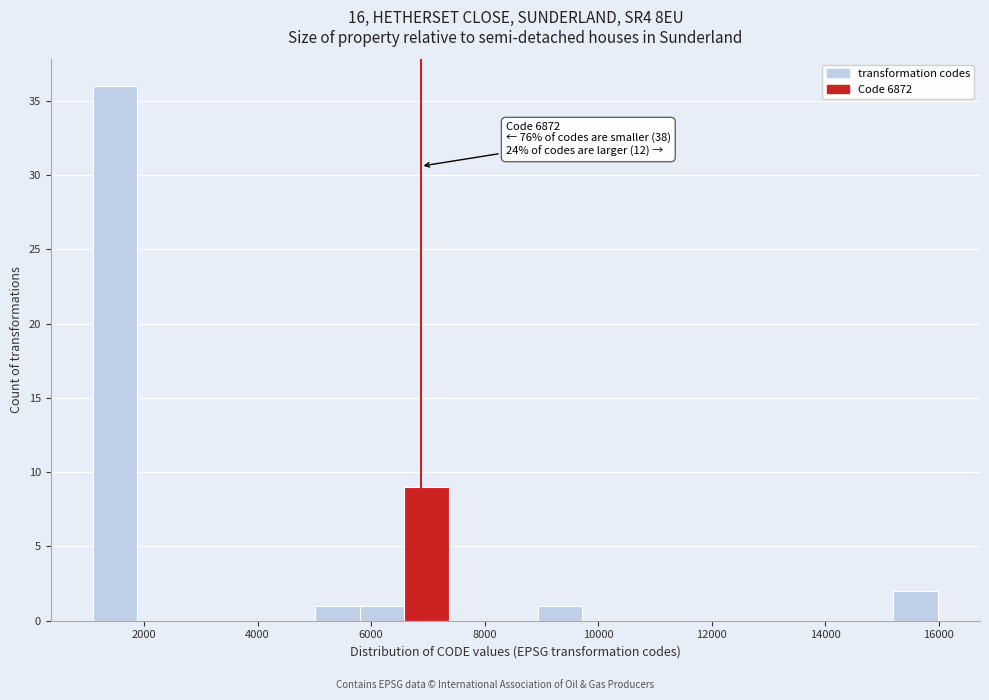

Read against the x-axis, roughly where is the centre of the tallest bar?

1400